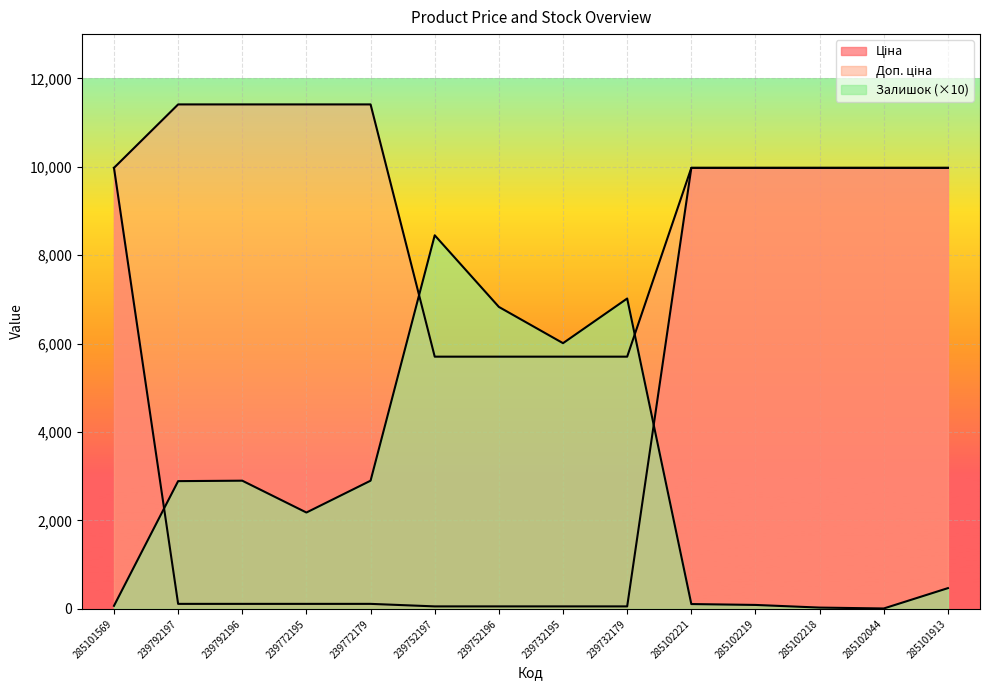

What are all the series names shown in the legend?

Ціна, Доп. ціна, Залишок